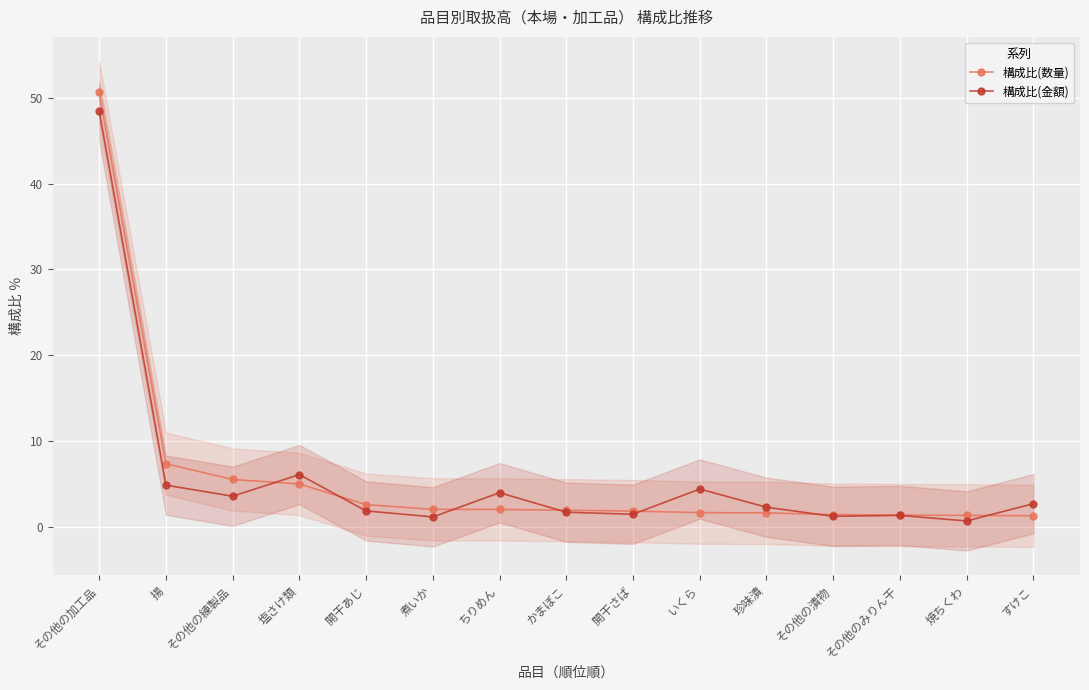

List the series in order of their peak value, lowest first.

構成比(金額), 構成比(数量)